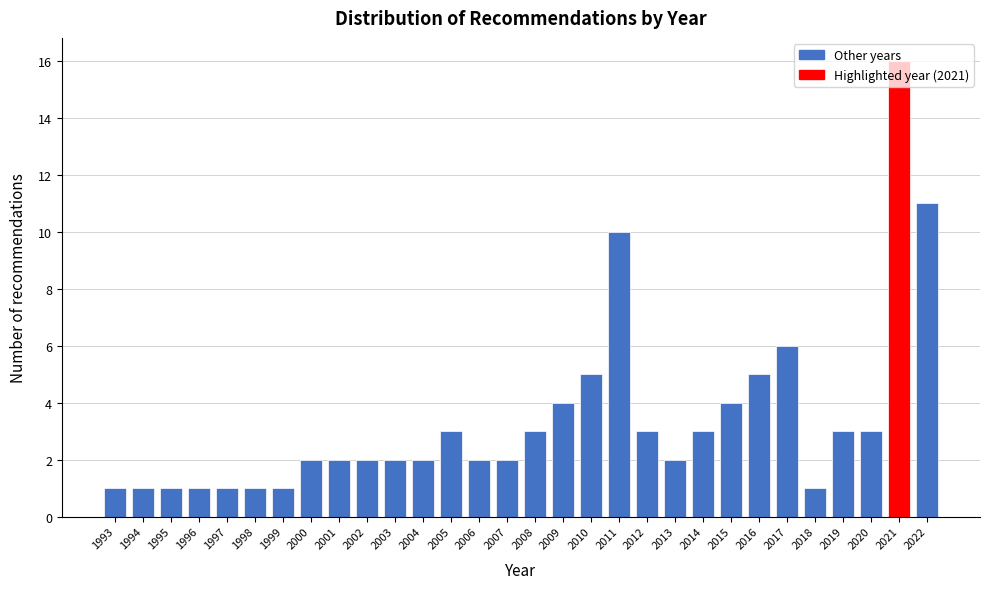

True or false: the data shows 1 at 1996.

True